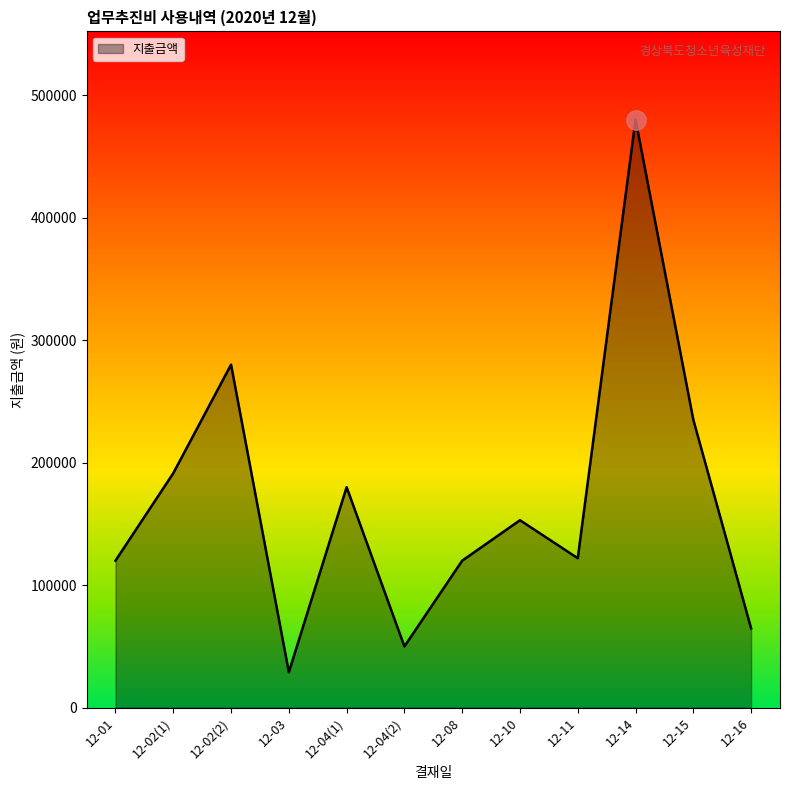

What is the change in value from 12-10 to 12-14?

+327000